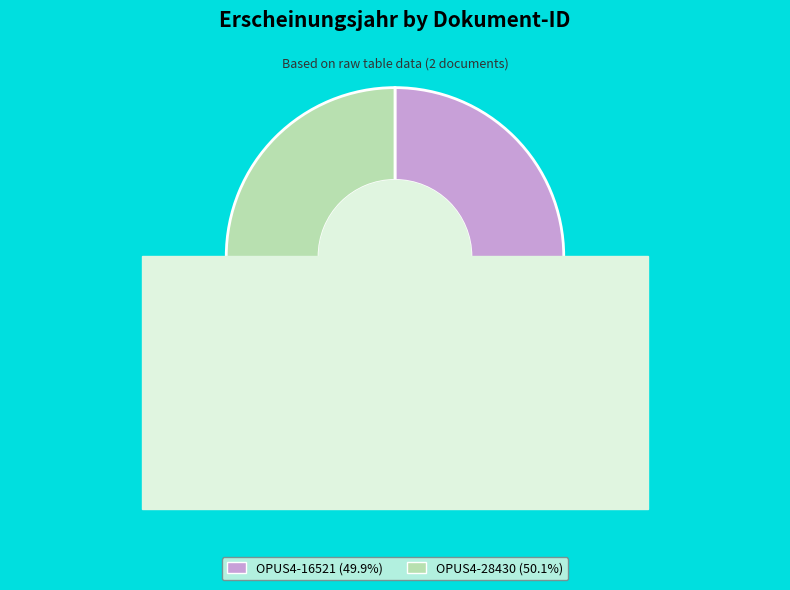

Does any single category account for the majority?

Yes